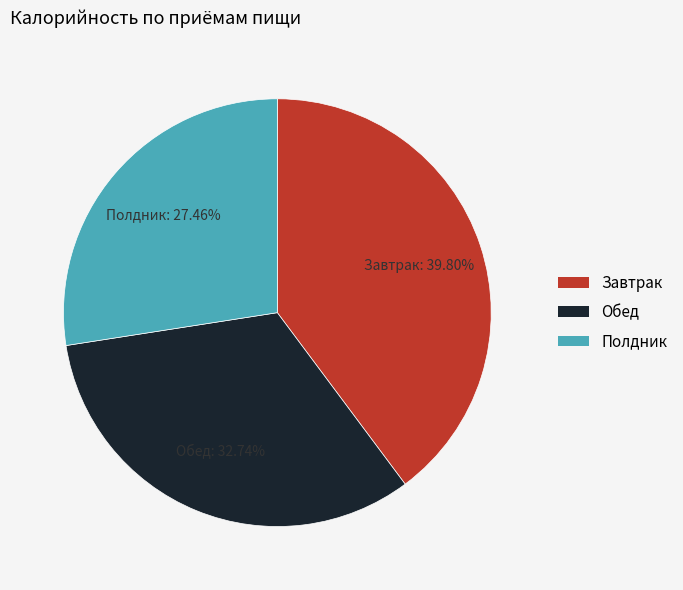

What is the ratio of the value at Полдник to the value at Обед?

0.8